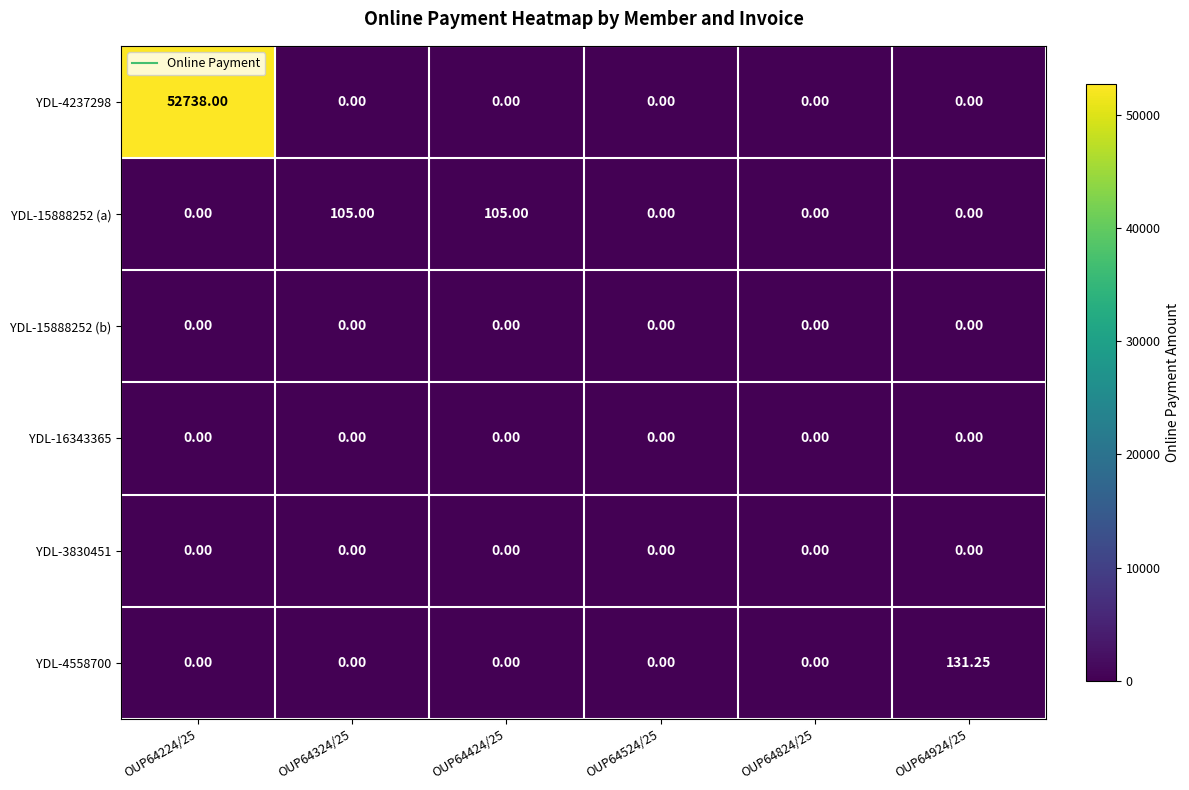

Is the value of YDL-16343365 at OUP64524/25 greater than the value of YDL-15888252 (a) at OUP64424/25?

No